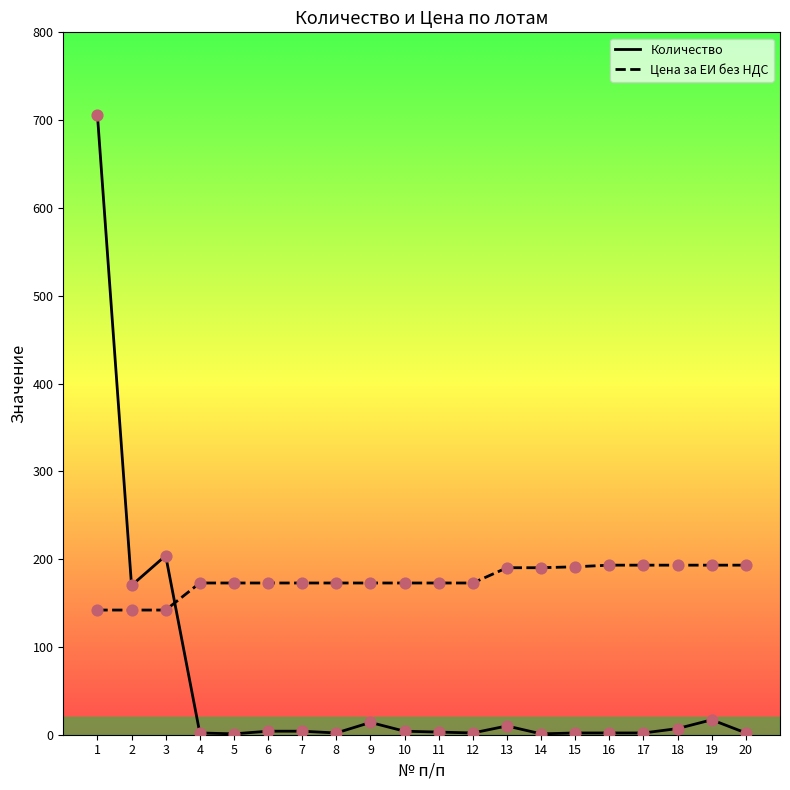

Which series has the largest range (max minus min)?

Количество